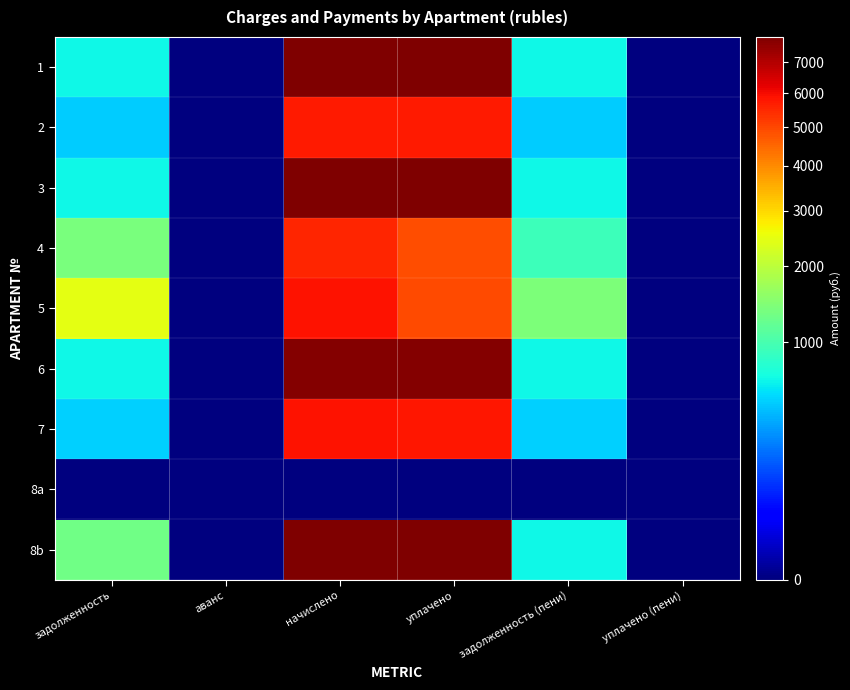

Which series changed the most between задолженность and задолженность (пени)?

5